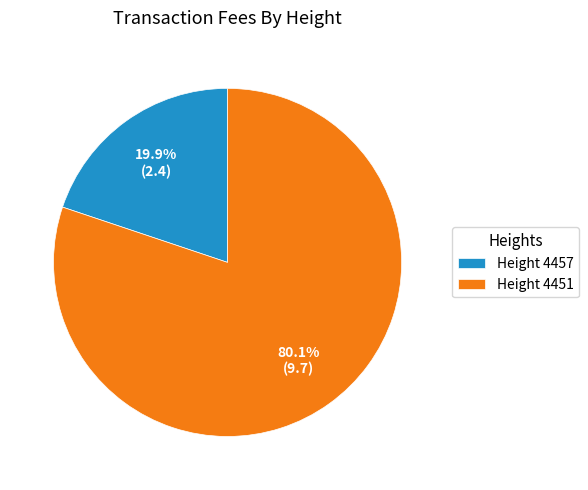

Between Height 4457 and Height 4451, which is larger?

Height 4451